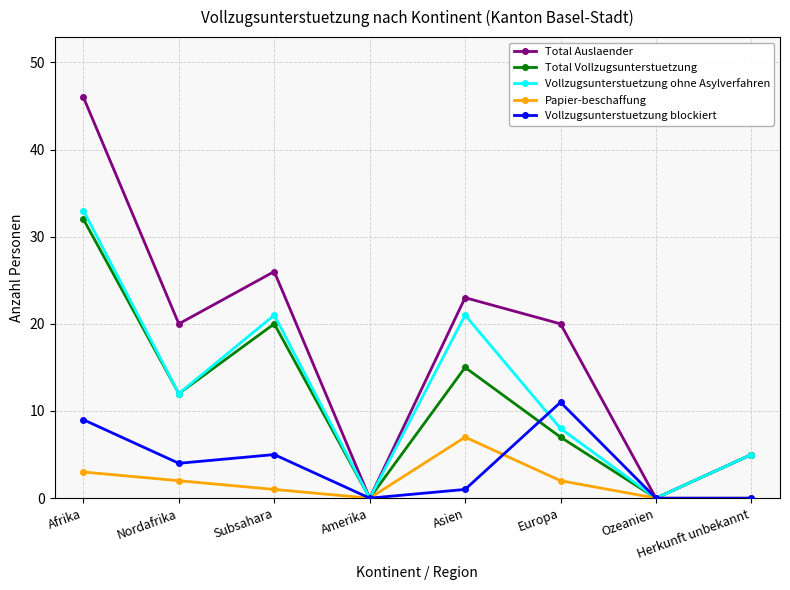

At which label does Vollzugsunterstuetzung ohne Asylverfahren reach its peak?

Afrika